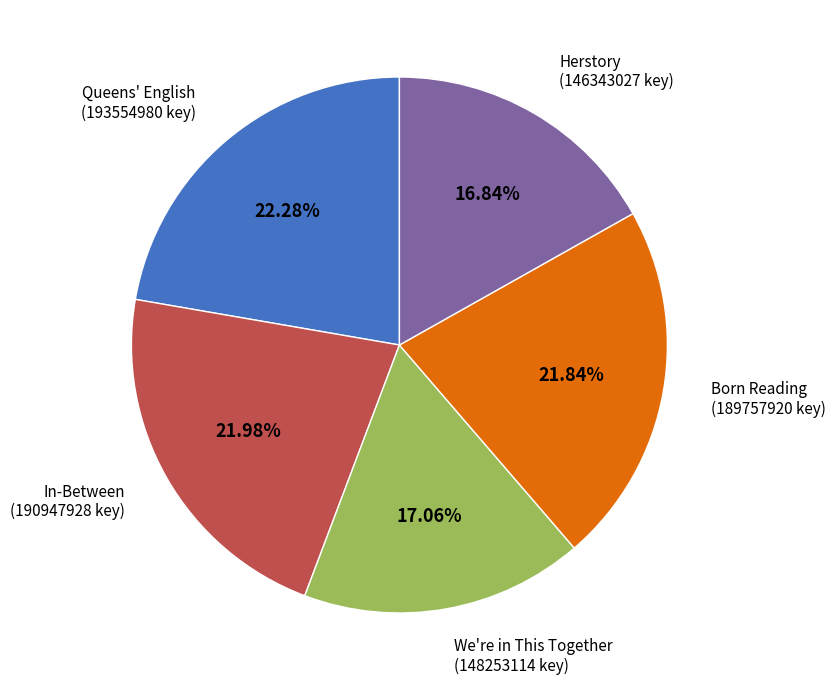

The In-Between slice represents 16% of the pie. True or false?

False